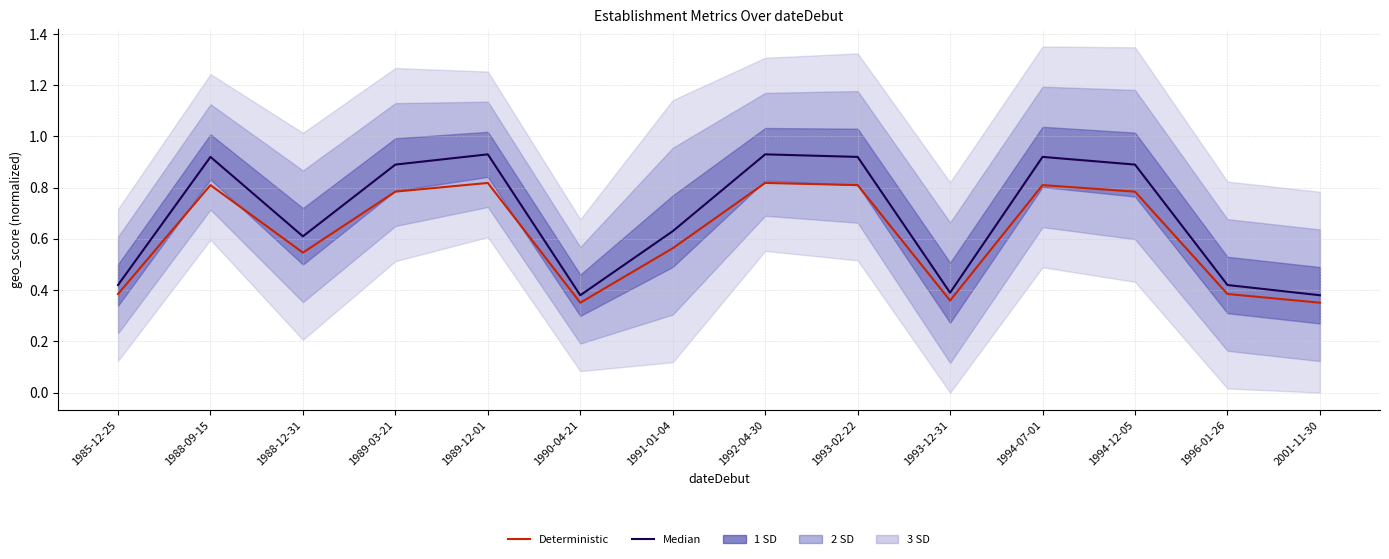

Is it true that Median equals 0.1 at 1996-01-26?

False